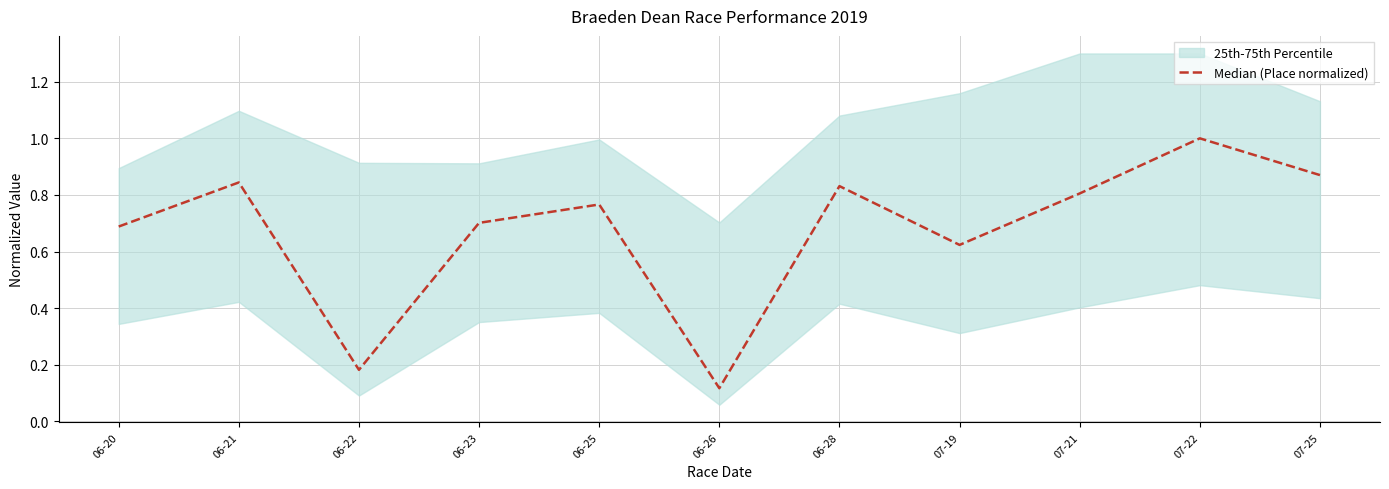

What is the value of the 10th point from the left?

1.0